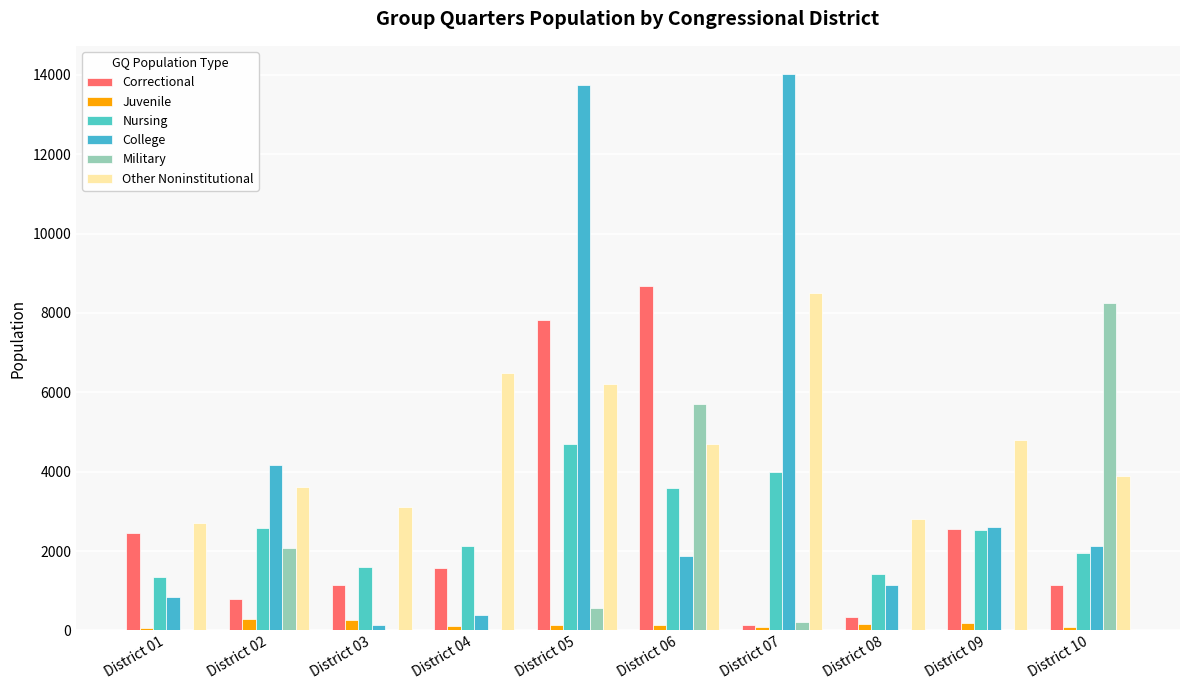

How many data points does each series have?

10